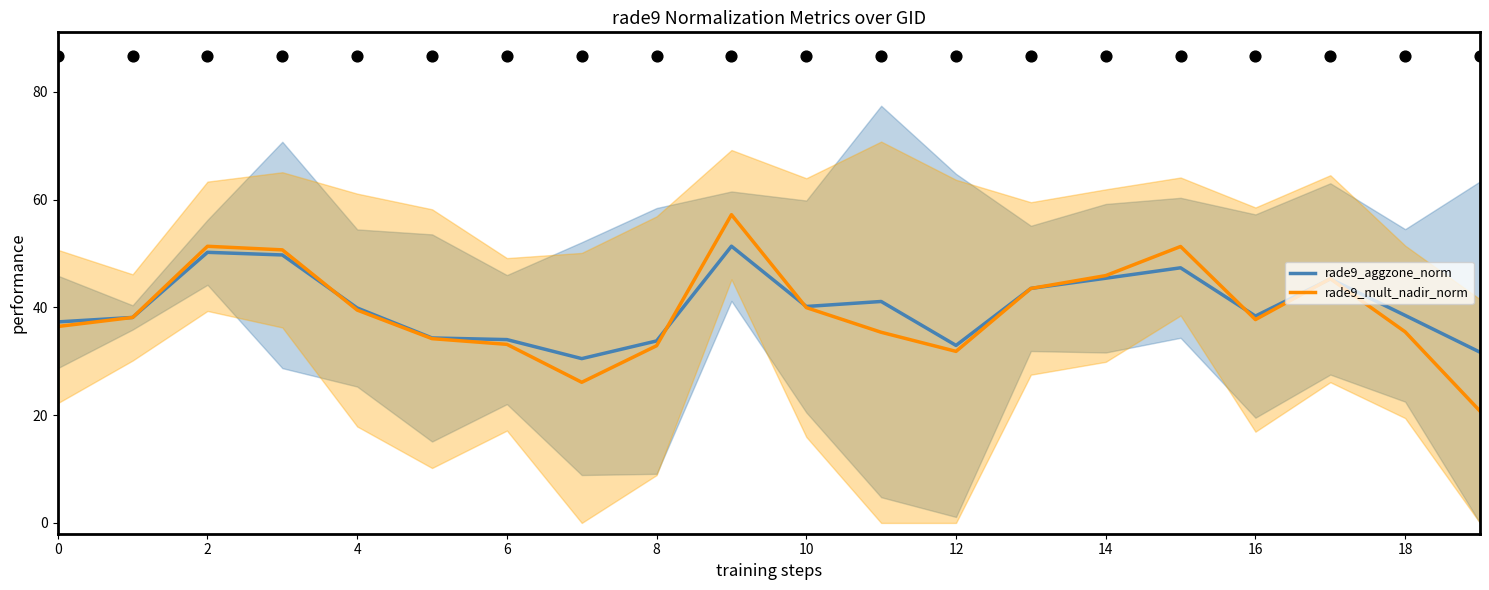

Which series reaches the minimum Y coordinate?

rade9_mult_nadir_norm